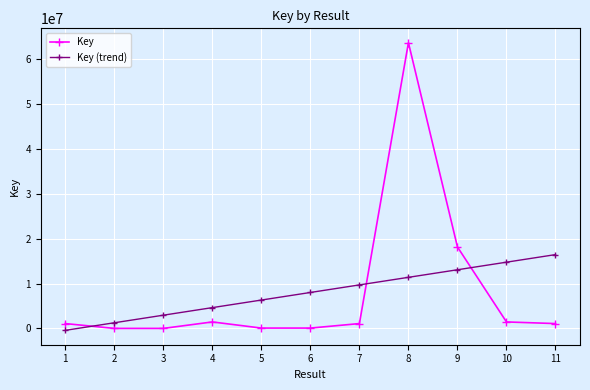

What is the difference between the maximum and minimum values in the Key series?

63689122.0